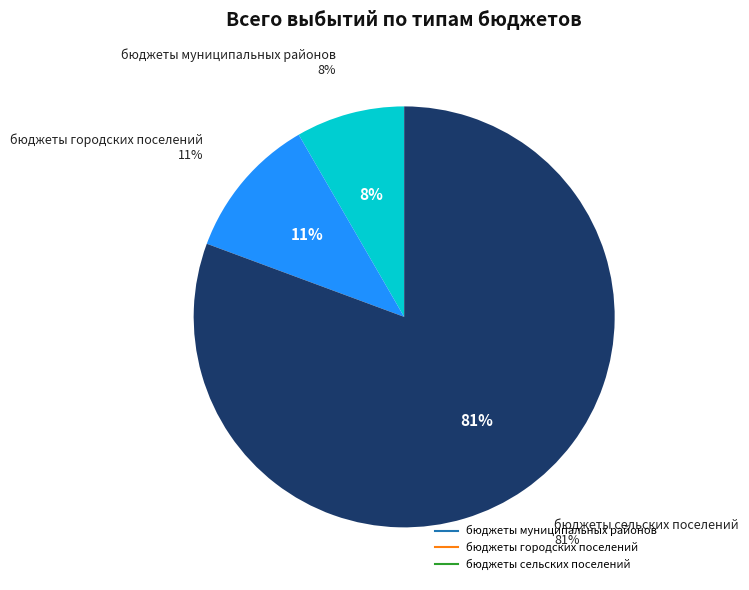

How many segments does this pie chart have?

3